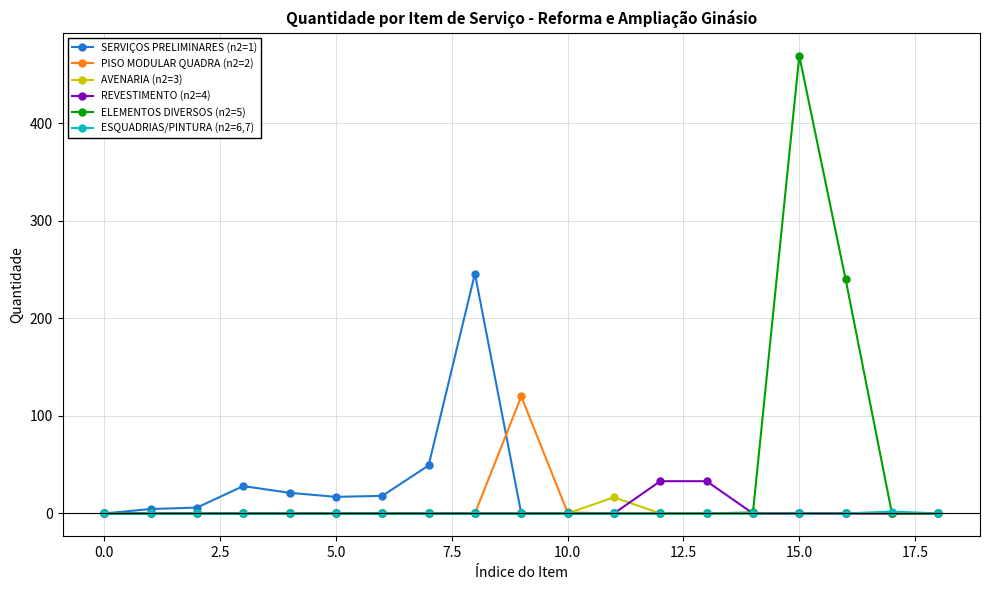

At how many categories does at least one series exceed 367?

1